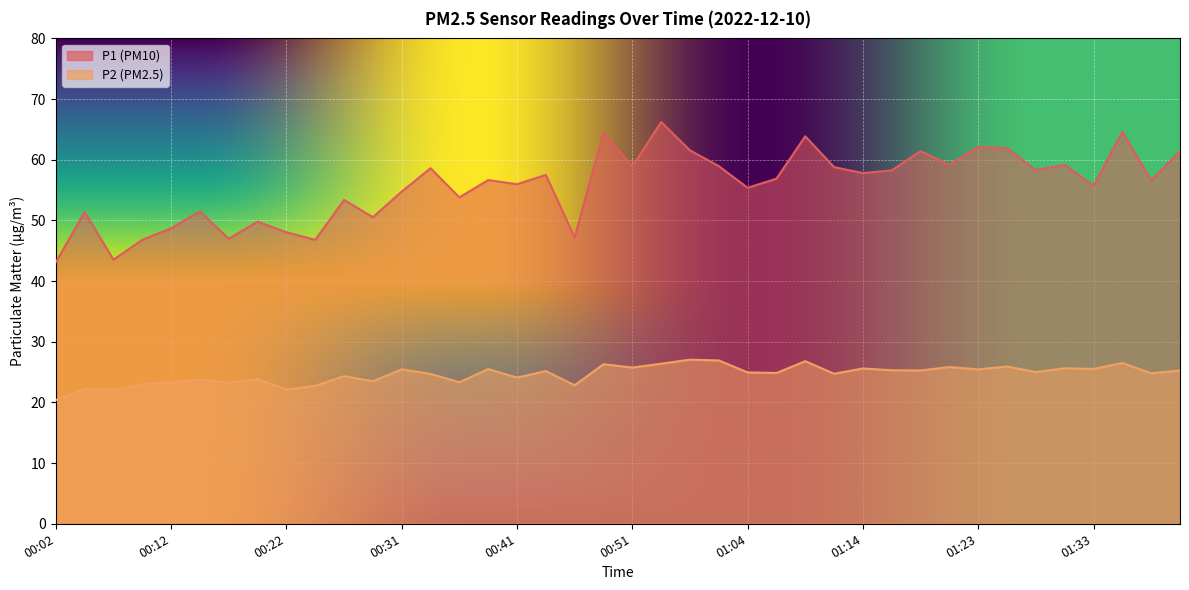

How many lines are shown in the chart?

2